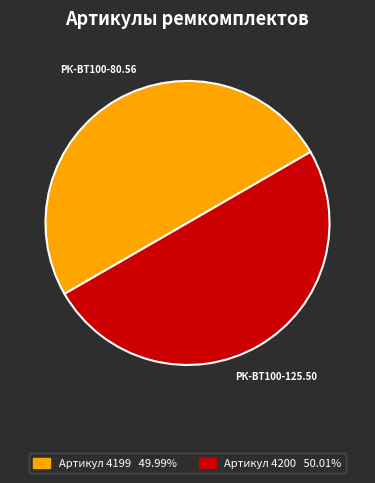

Which slice is the smallest?

РК-ВТ100-80.56/1-ЕП ремкомплект